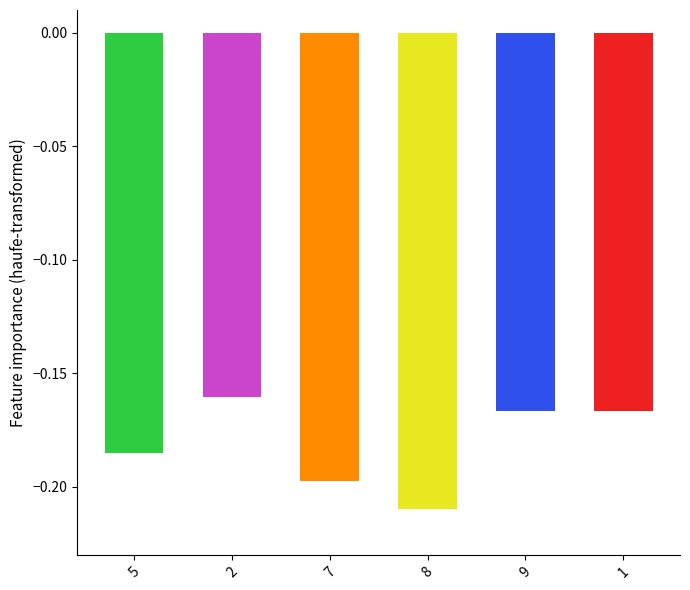

How many bars are there in total?

6